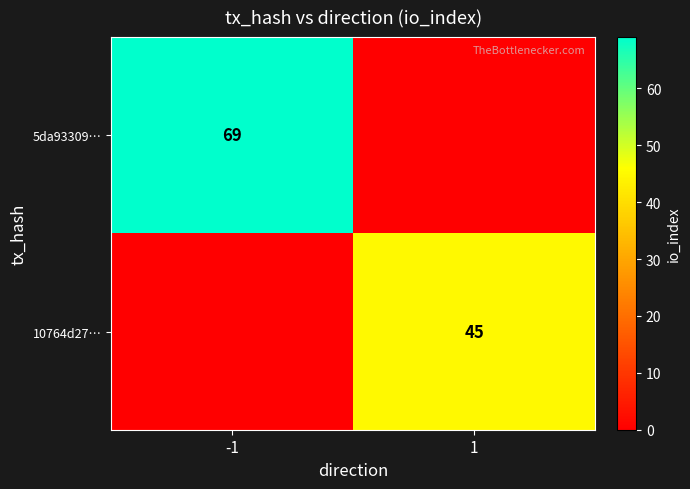

True or false: 10764d27… has a value of 68 at 1.

False